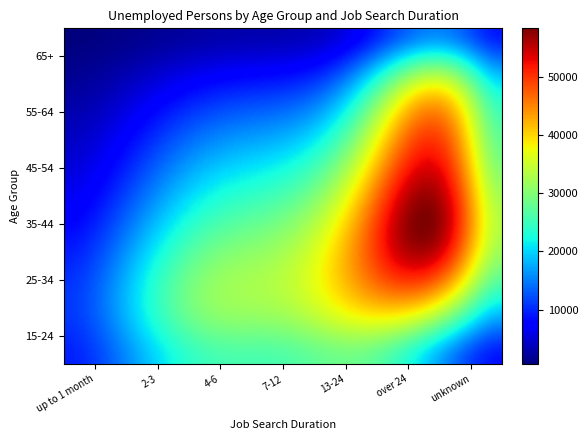

Which category has the lowest value in the 25-34 series?

up to 1 month